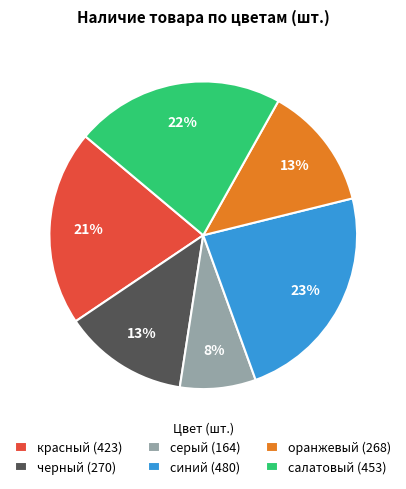

What is the smallest slice in the pie chart?

серый